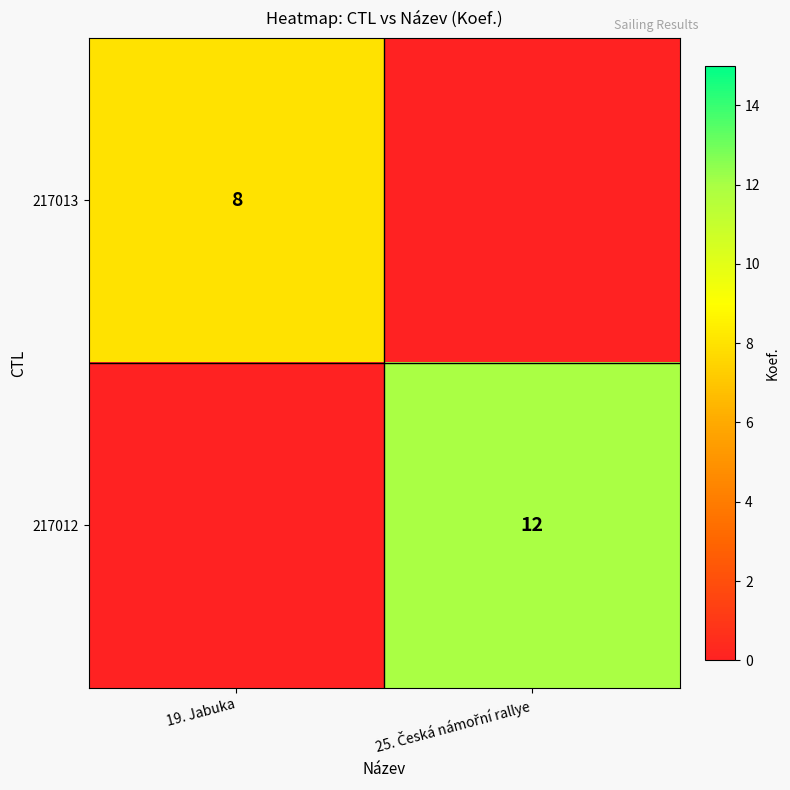

Count the number of categories in the chart.

2